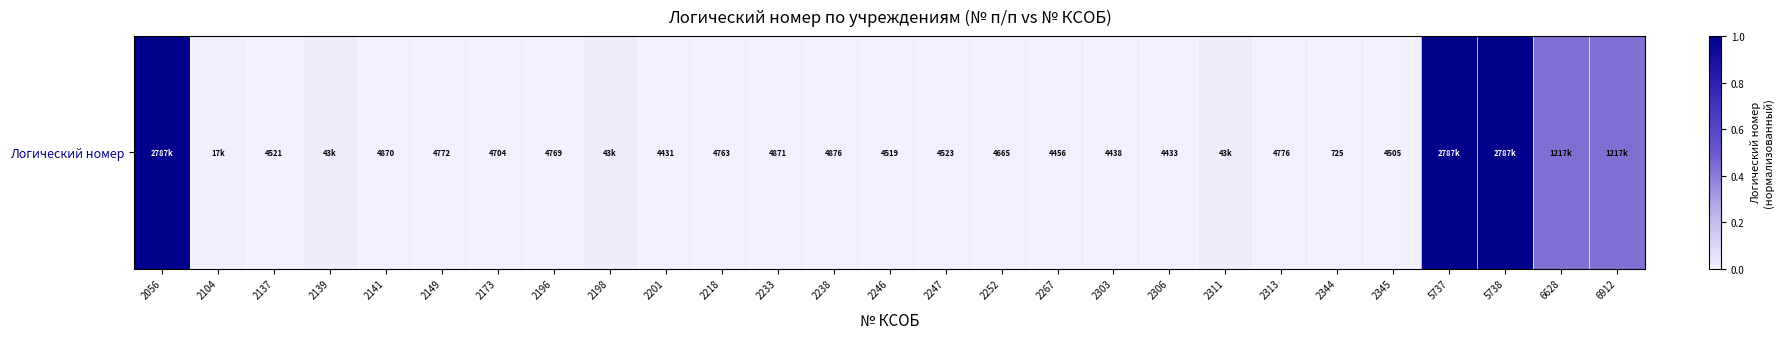

Which label corresponds to the largest value in the chart?

5738